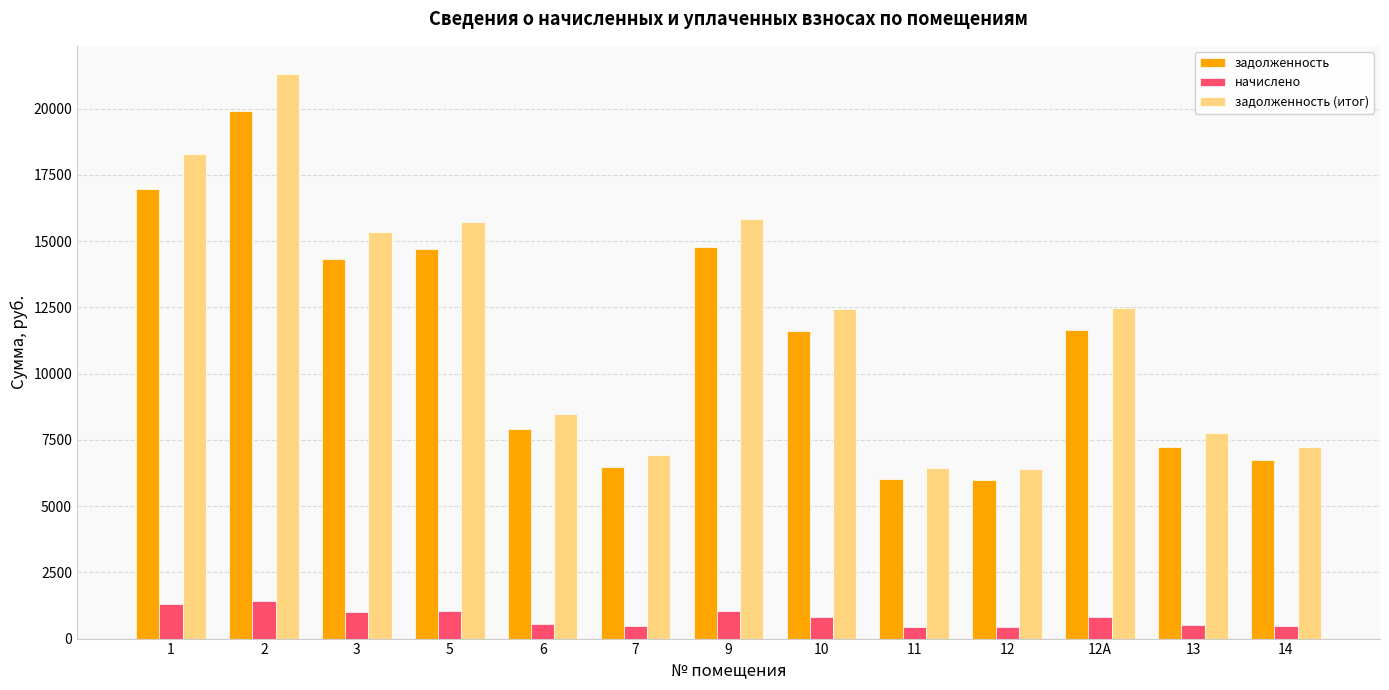

Does the chart contain any negative values?

No